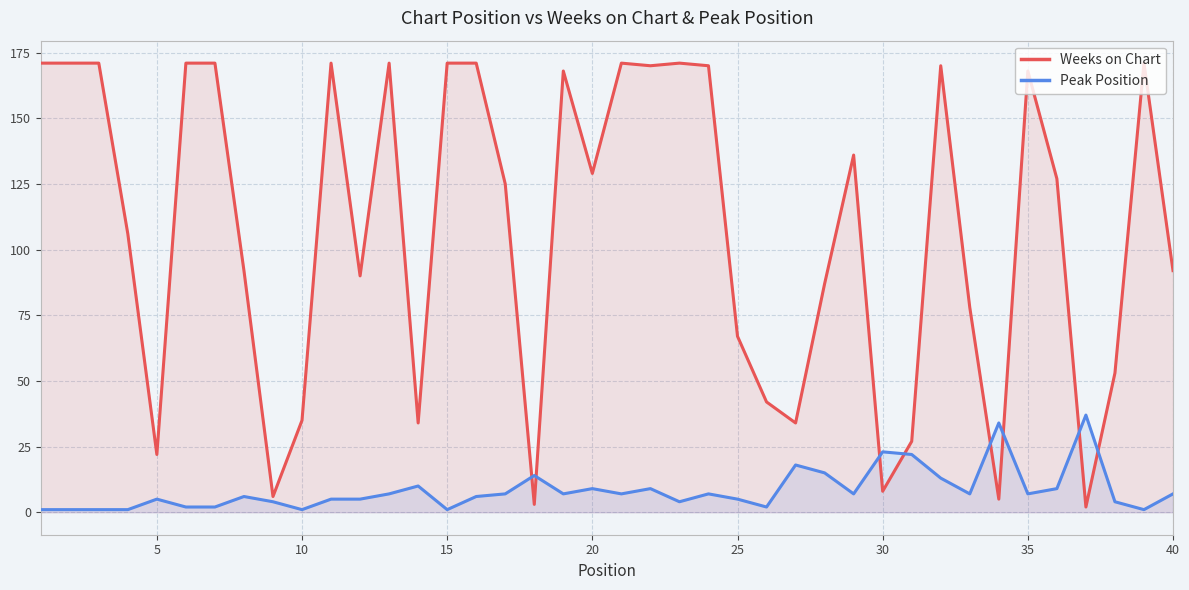

What is the greatest value displayed?

171